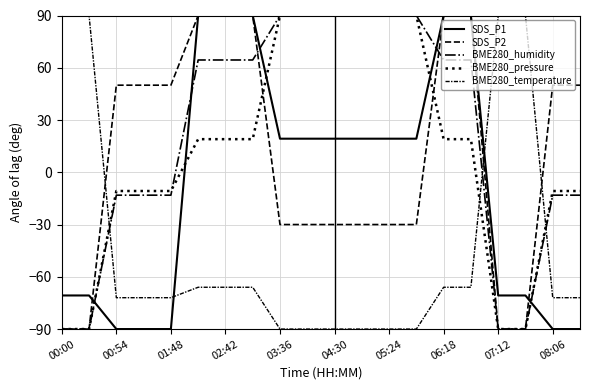

What is the difference between the maximum and minimum values in the BME280_temperature series?

180.0